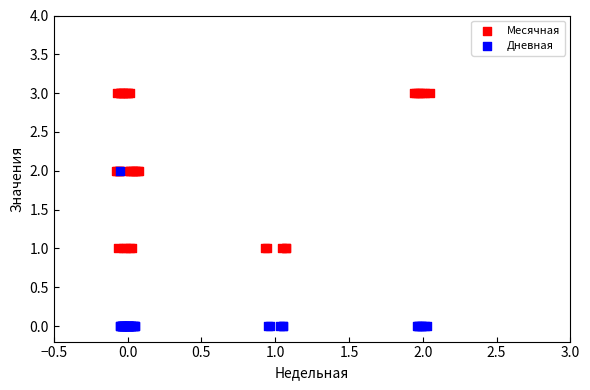

Which series contains the highest Y value?

Месячная